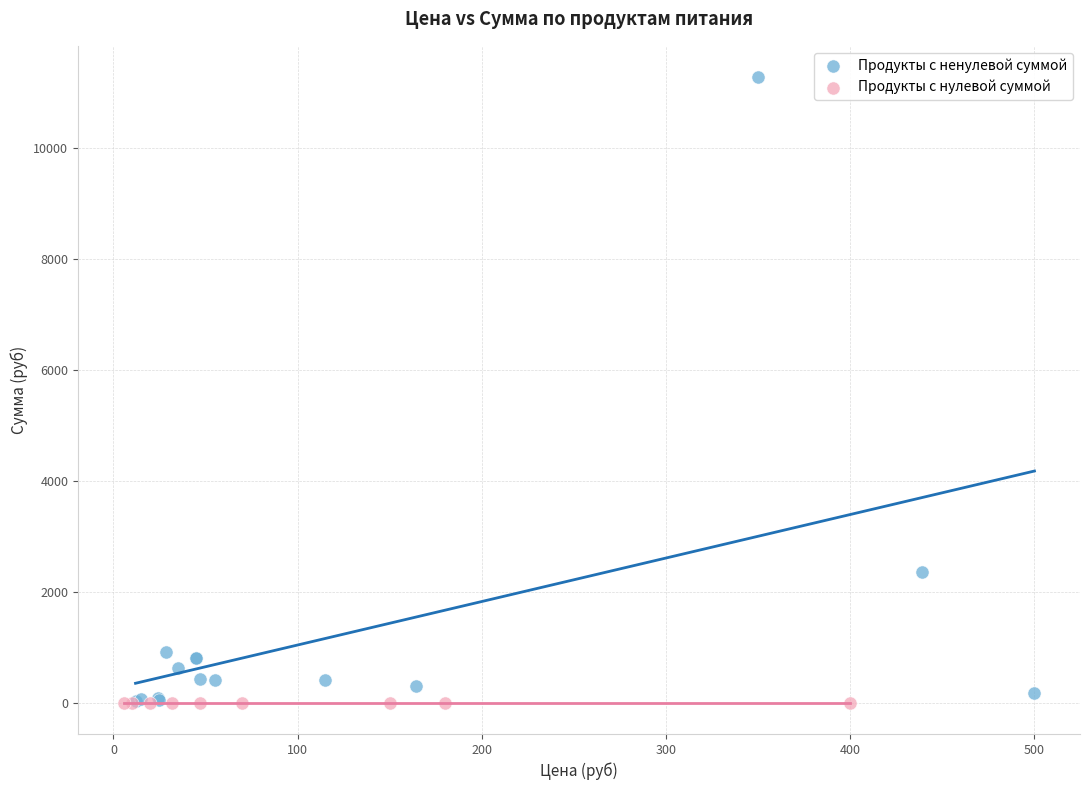

Which series reaches the maximum Y coordinate?

Продукты с ненулевой суммой